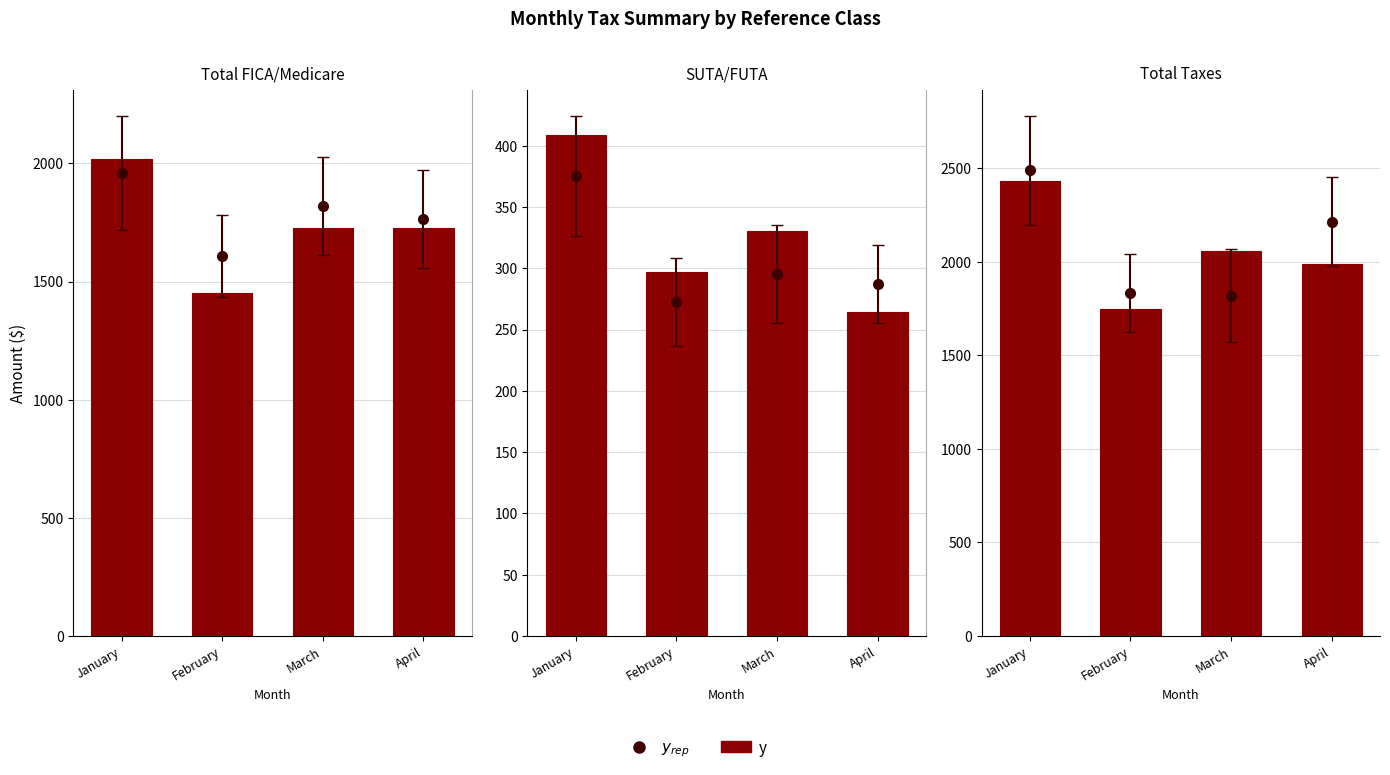

Which label corresponds to the smallest value in the chart?

February